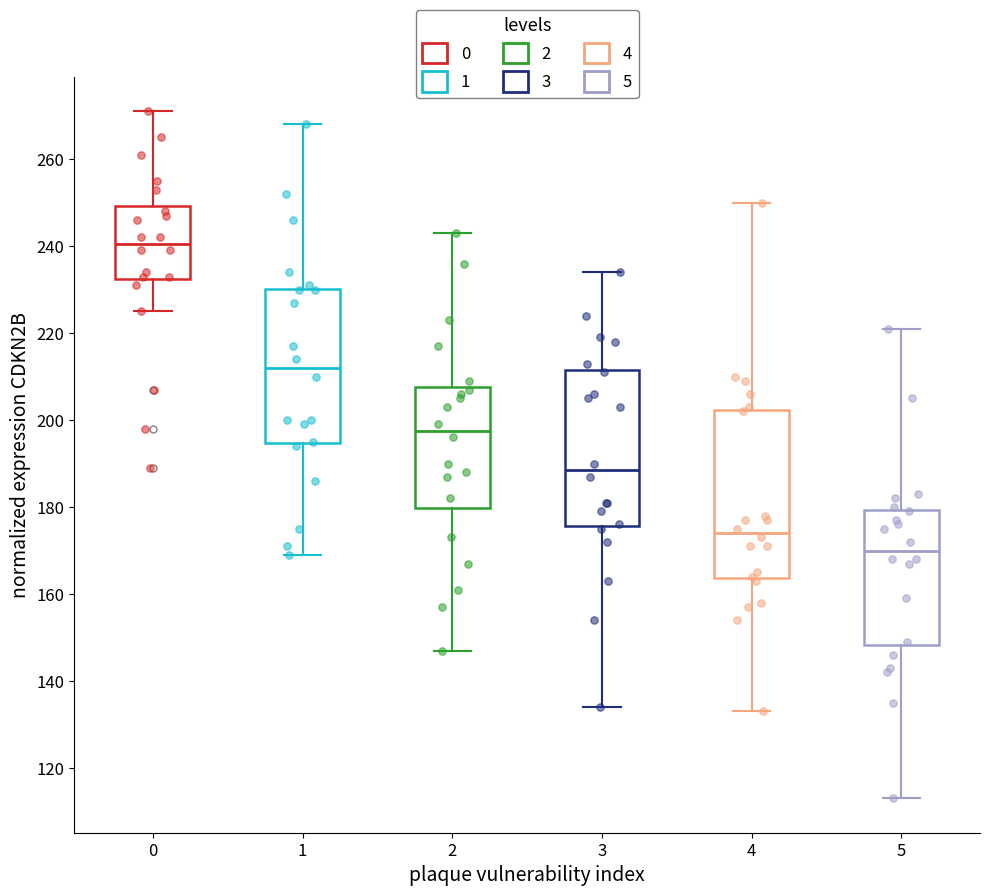

Reading left to right, transcribe this box plot: for each box, give where its median line is, the range the box spans, and where its two whiskers end, as read against the y-axis. The values are not printed on the chart, so give them approximately, as read against the axis.

0: median 240, box 232 to 250, whiskers 226 to 272
1: median 212, box 194 to 230, whiskers 170 to 268
2: median 198, box 180 to 208, whiskers 148 to 244
3: median 188, box 176 to 212, whiskers 134 to 234
4: median 174, box 164 to 202, whiskers 134 to 250
5: median 170, box 148 to 180, whiskers 114 to 222